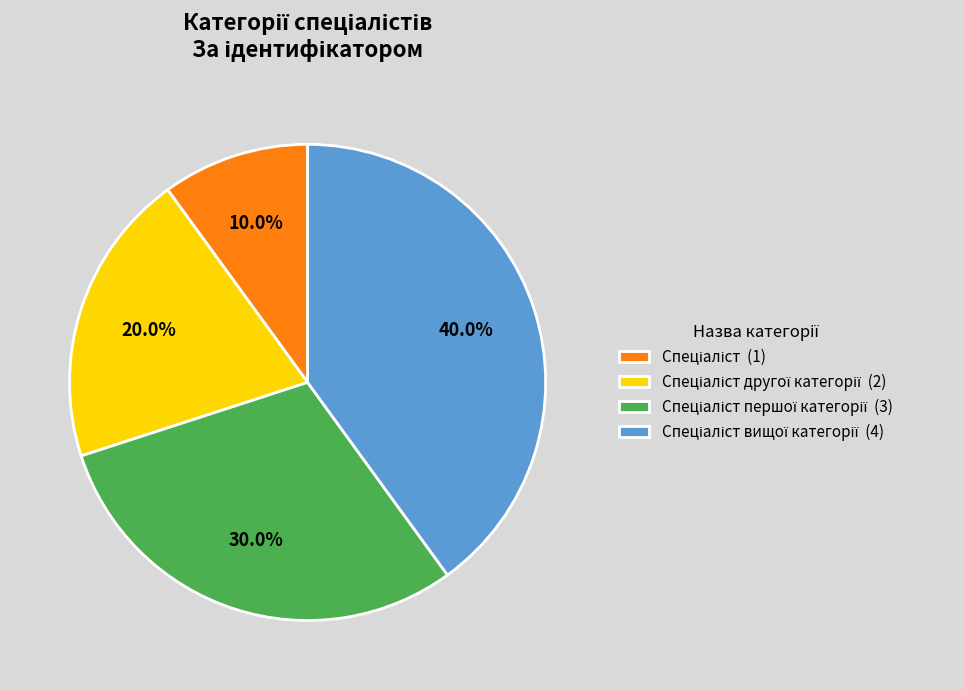

Is there any slice that represents more than half of the pie?

No